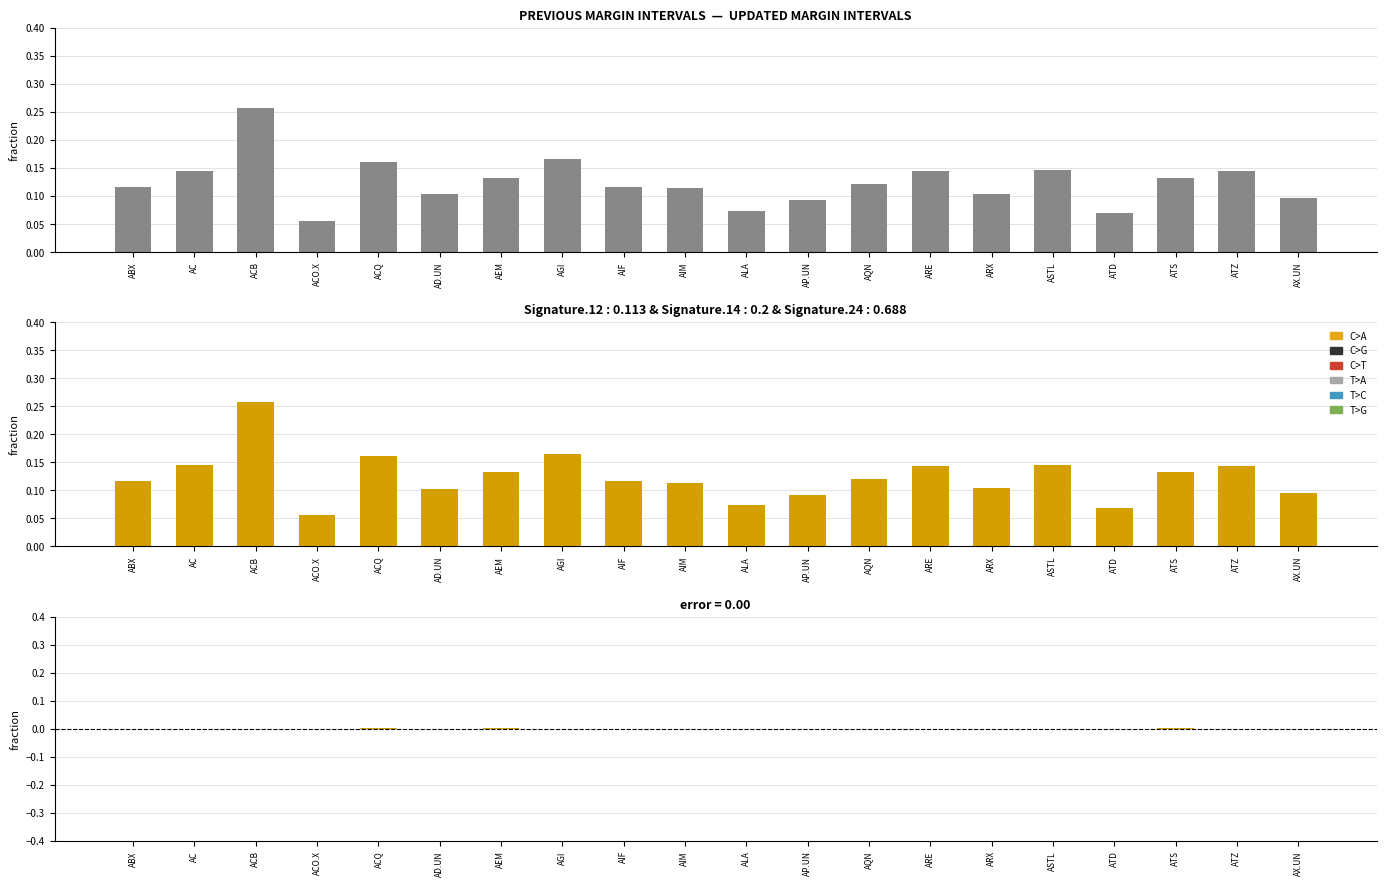

Are the bars grouped side by side (vs. stacked)?

Yes